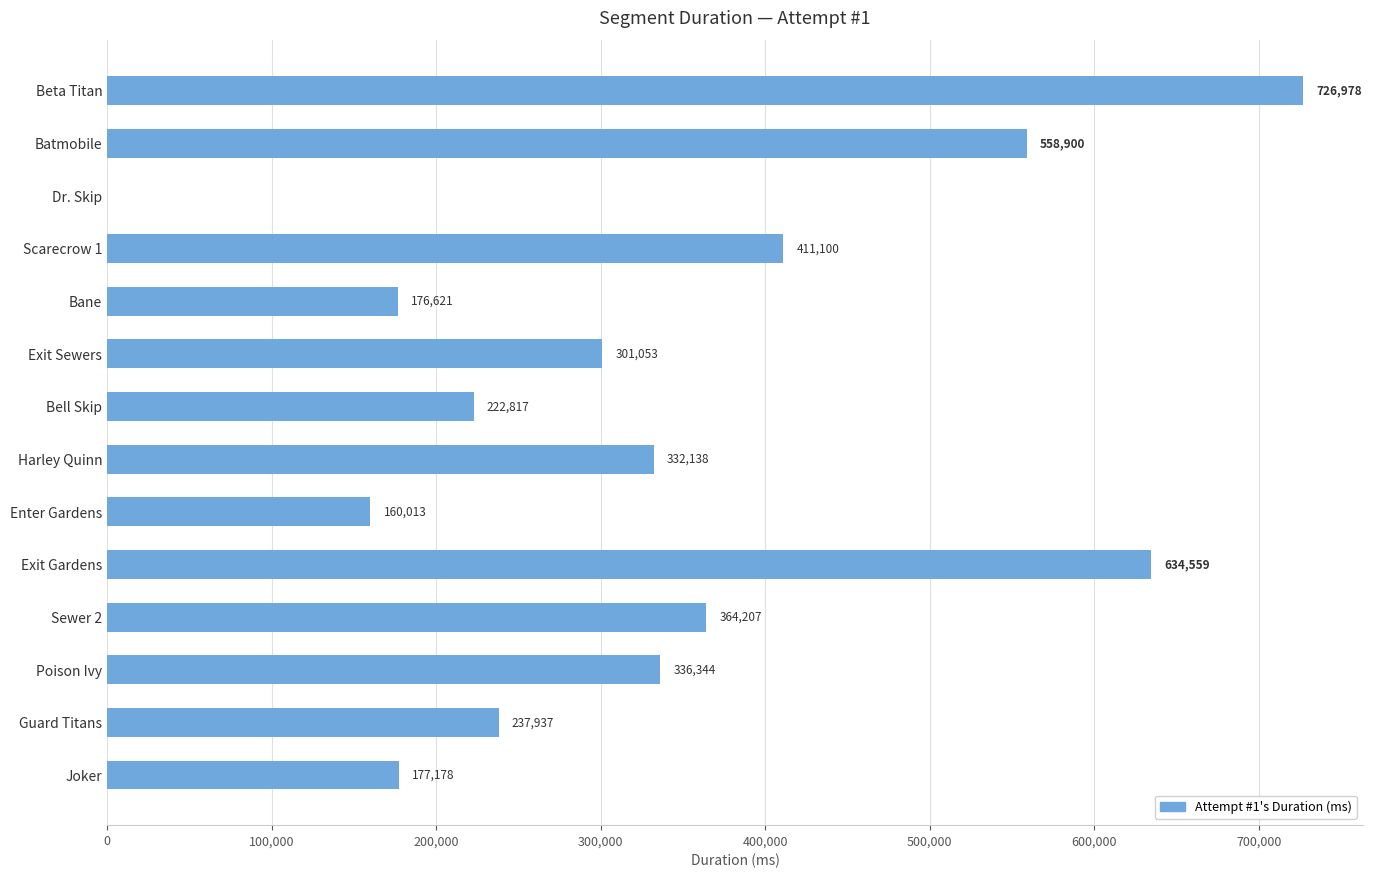

True or false: the data shows 364207 at Sewer 2.

True